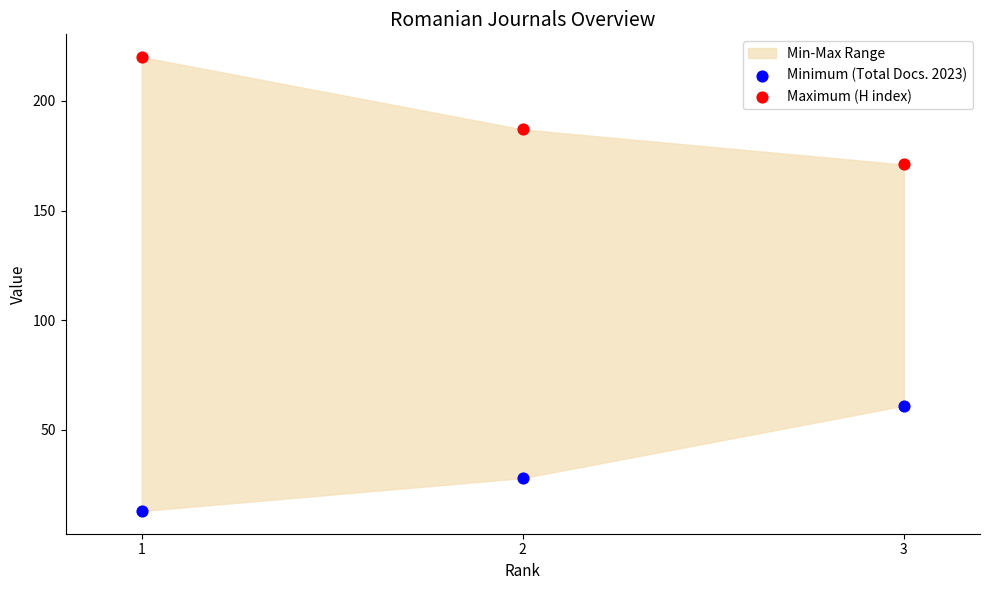

Across all data points, what is the average Y value?

113